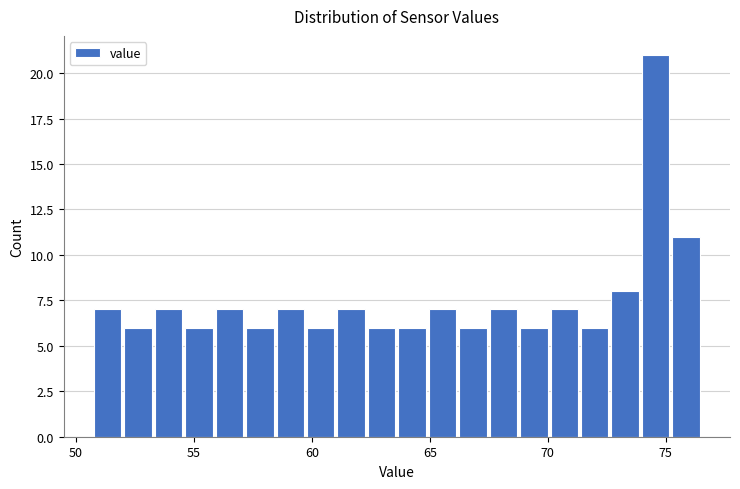

Read against the x-axis, roughly where is the centre of the tallest bar?

74.5